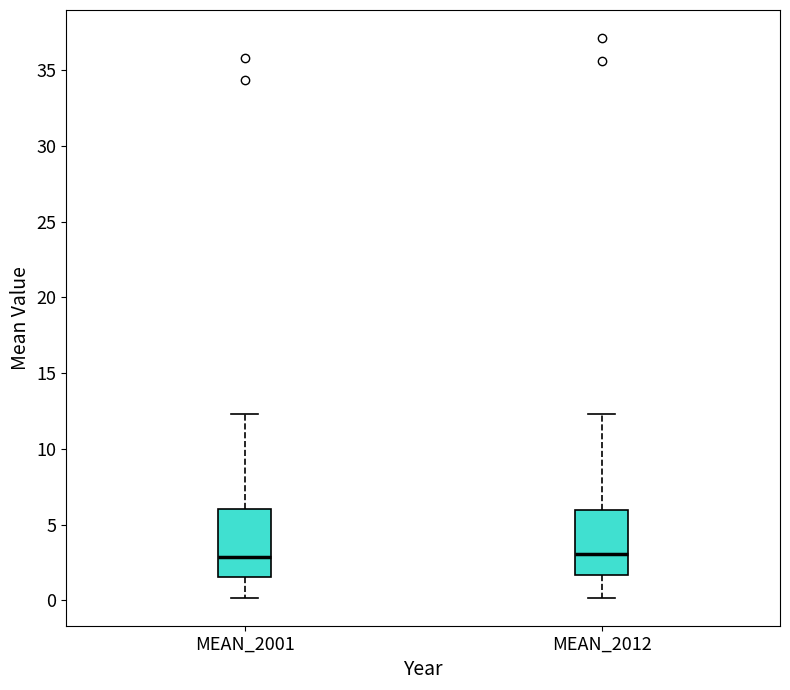

Where does the median line of the box for MEAN_2012 sit on the y-axis? The values are not printed on the chart, so give them approximately, as read against the axis.

3.0